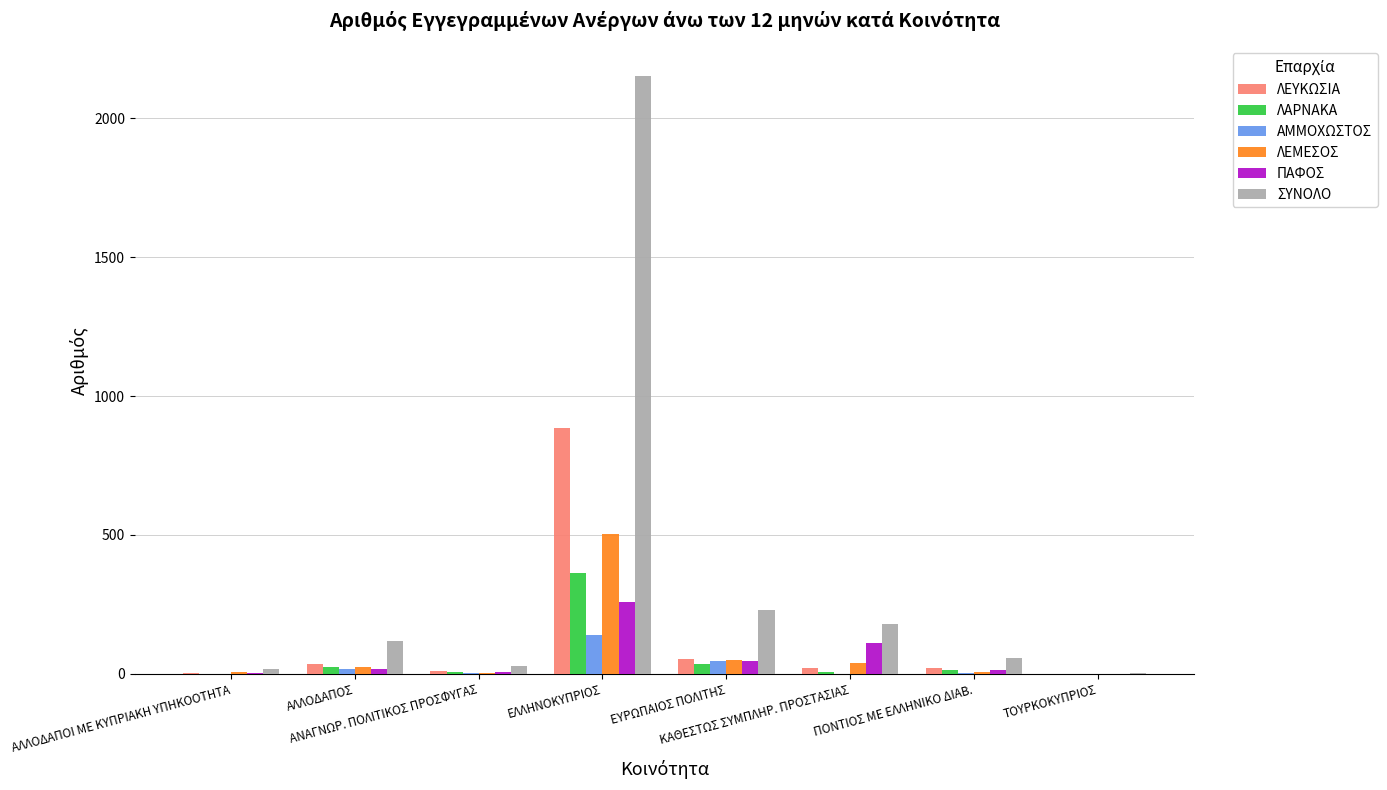

What is the sum of all ΛΑΡΝΑΚΑ values?

451